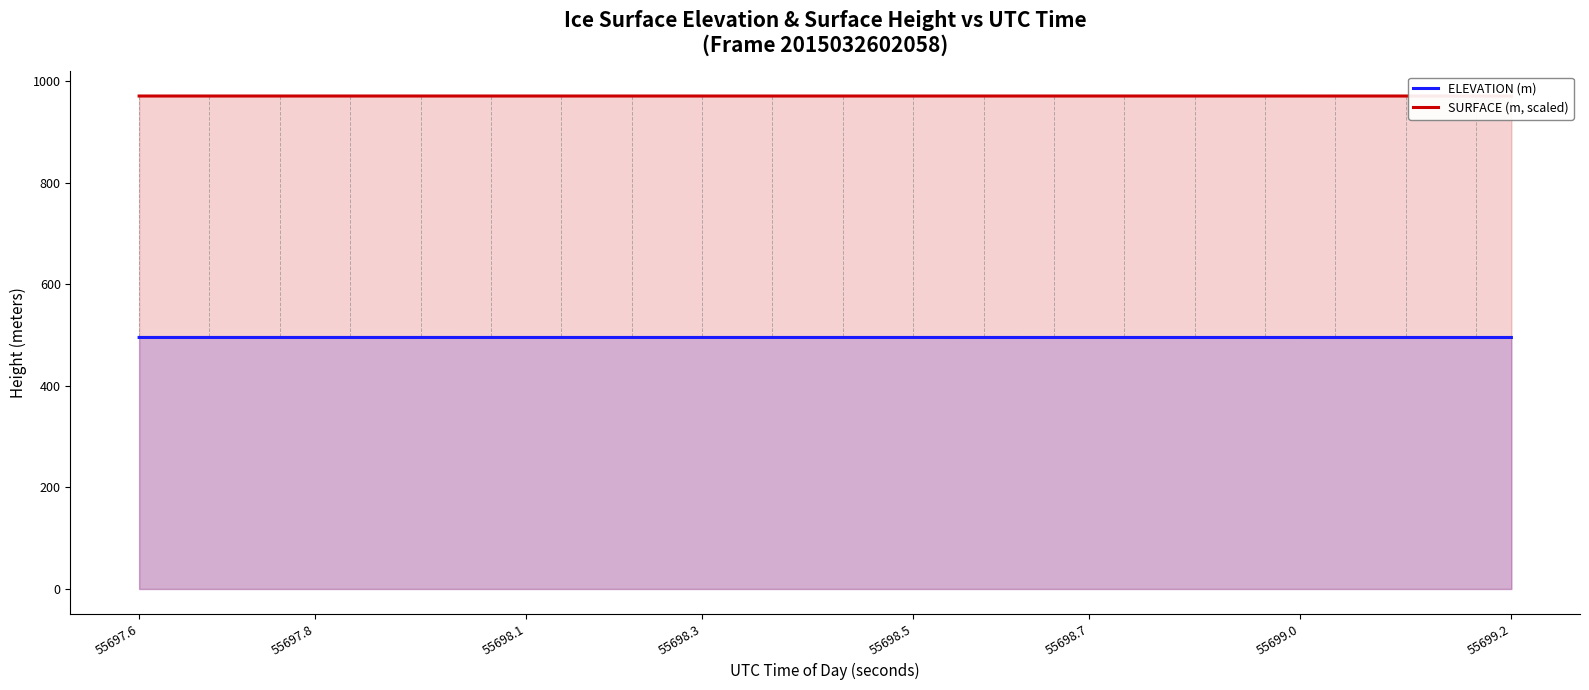

Which series has the largest total across all categories?

SURFACE (m, scaled)